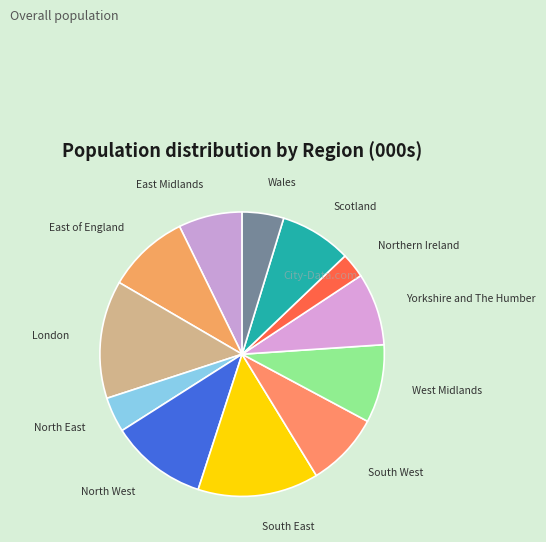

Between South East and East of England, which is larger?

South East